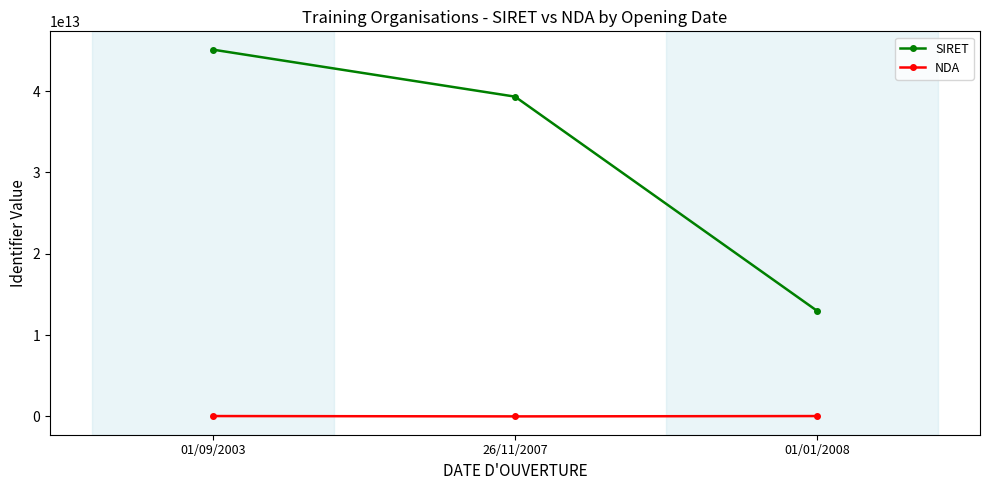

What is the difference between the SIRET values at 26/11/2007 and 01/09/2003?

5774697899980